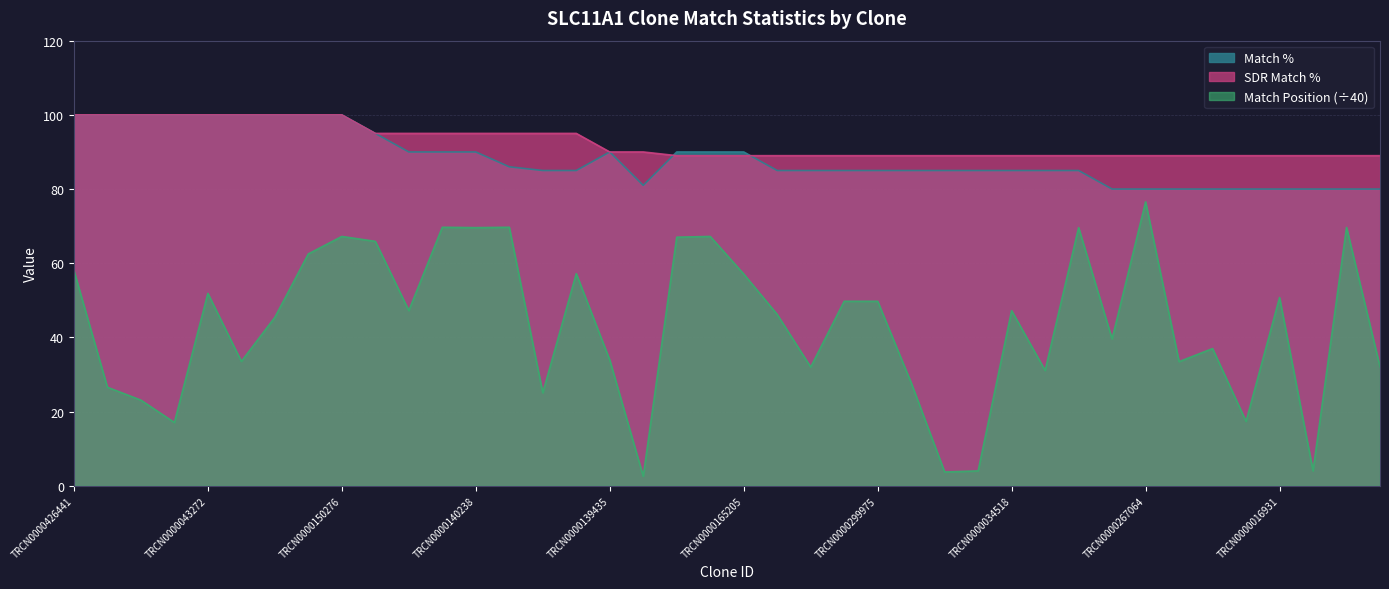

Which series has the largest total across all categories?

SDR Match %